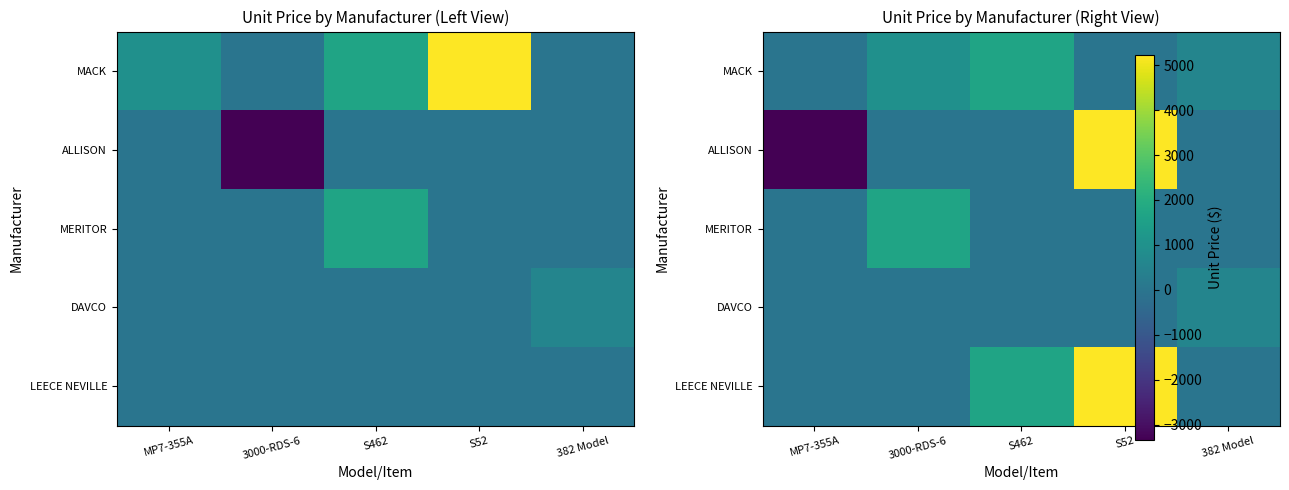

Rank the series by their maximum value, from highest to lowest.

ALLISON, LEECE NEVILLE, MACK, MERITOR, DAVCO